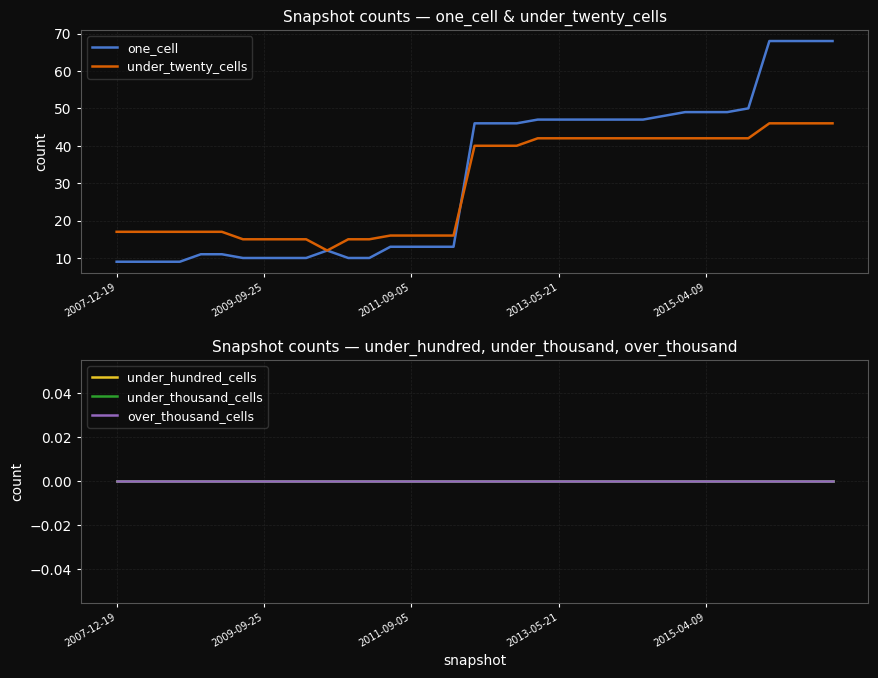

What is the difference between the second highest and minimum values in the under_twenty_cells series?

34